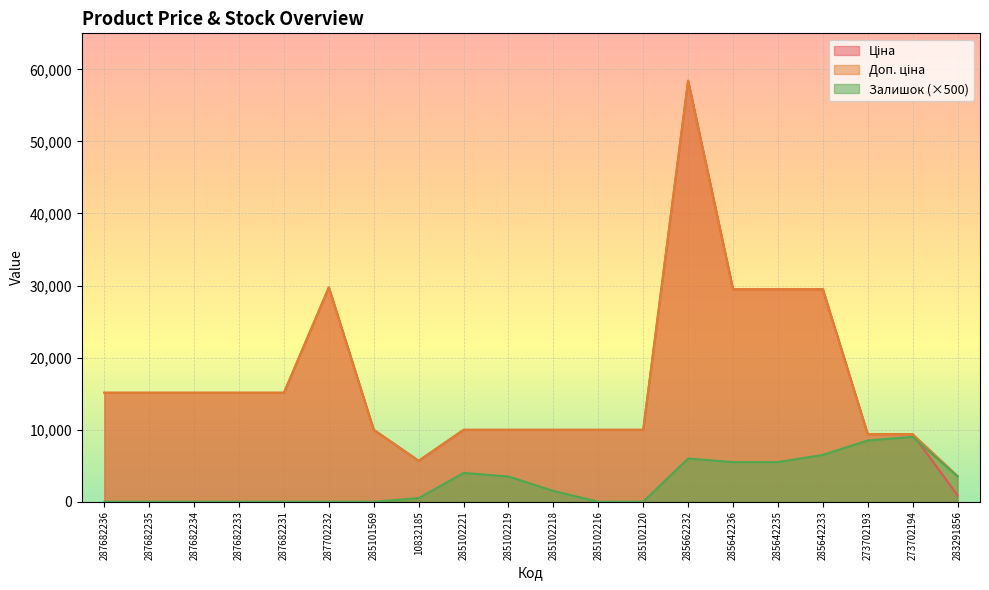

What value does the Доп. ціна series have at 285102120?

9975.0